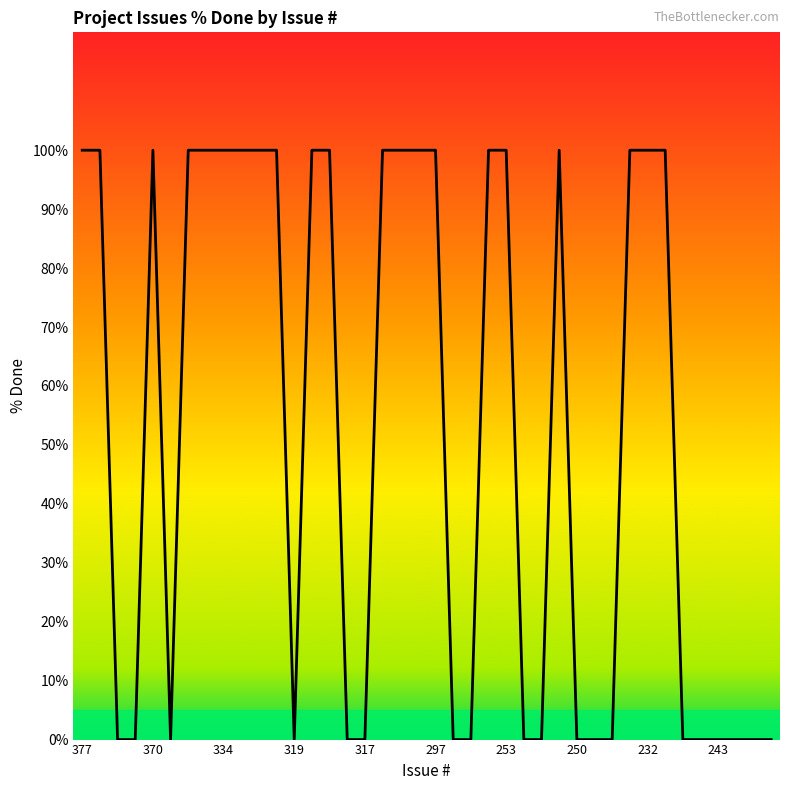

What is the difference between the maximum and minimum values?

100